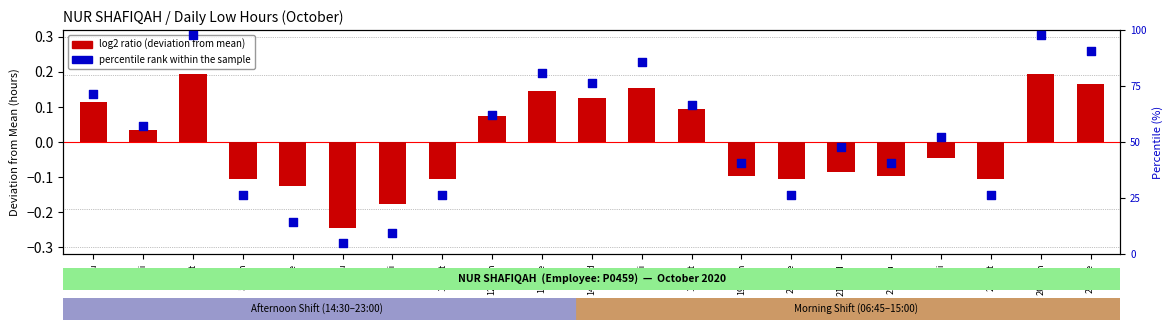

Which series contains the lowest Y value?

log2 ratio